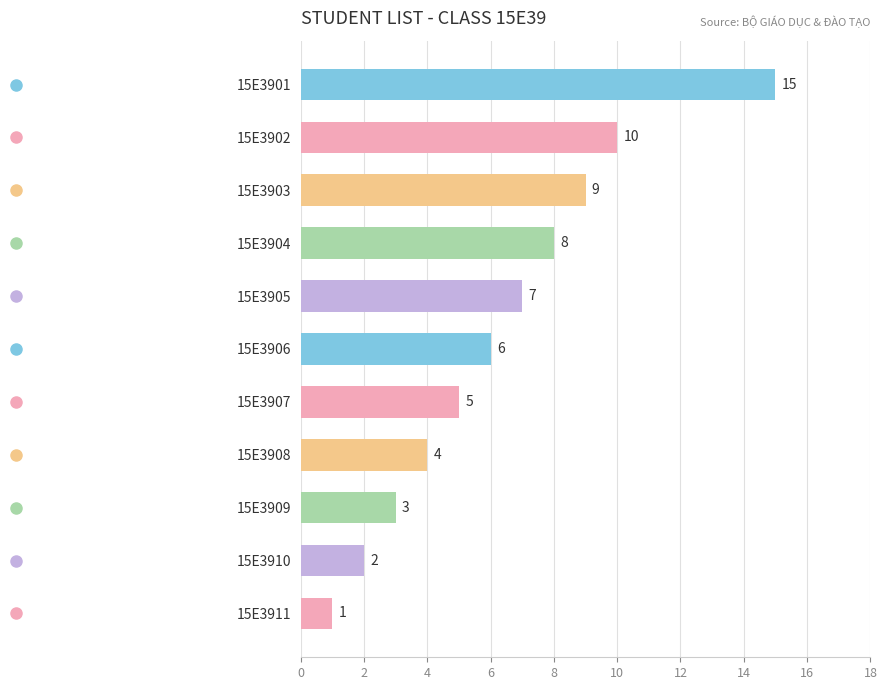

What is the change in value from 15E3901 to 15E3910?

-13